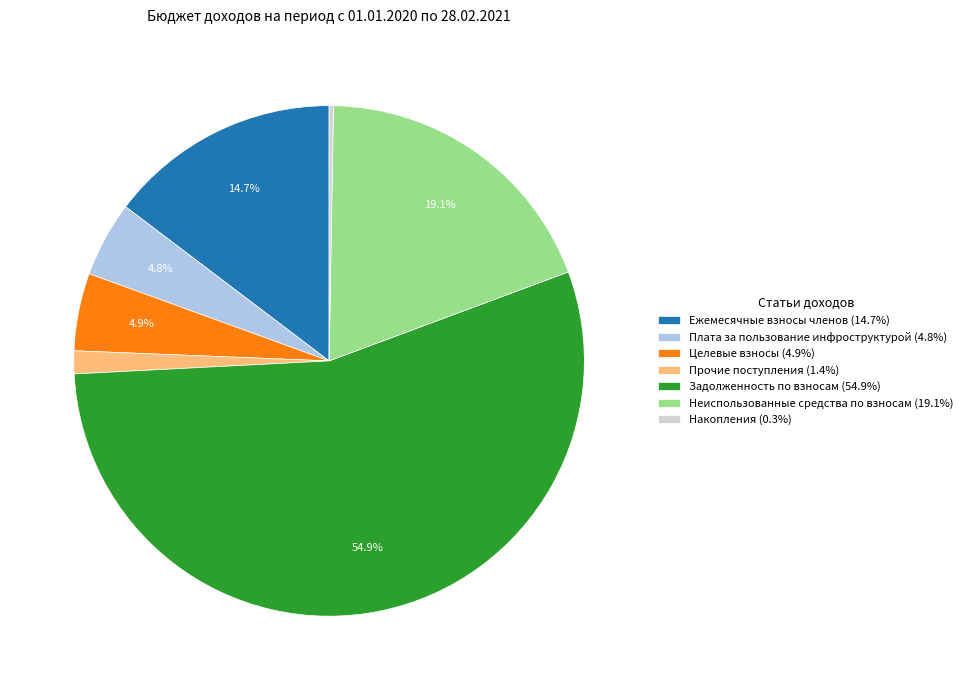

Is there a majority slice in this chart?

Yes